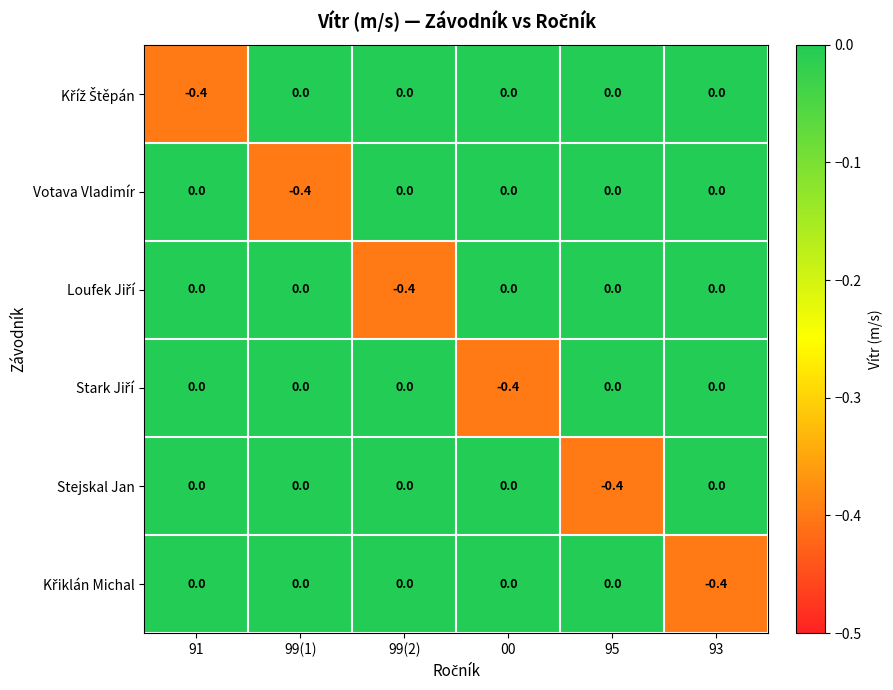

Count the Votava Vladimír values in the range 0 to 1.

5